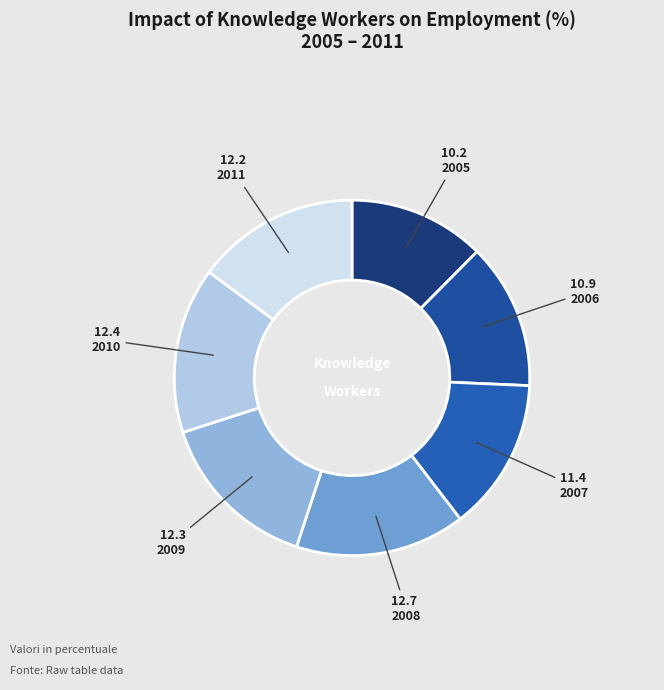

How many segments does this pie chart have?

7